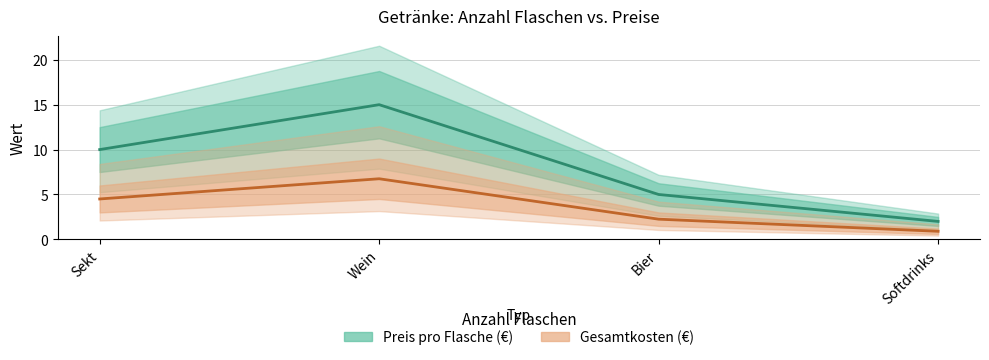

True or false: Gesamtkosten (€) (Linie) has more than 1 points higher than both neighbors.

False